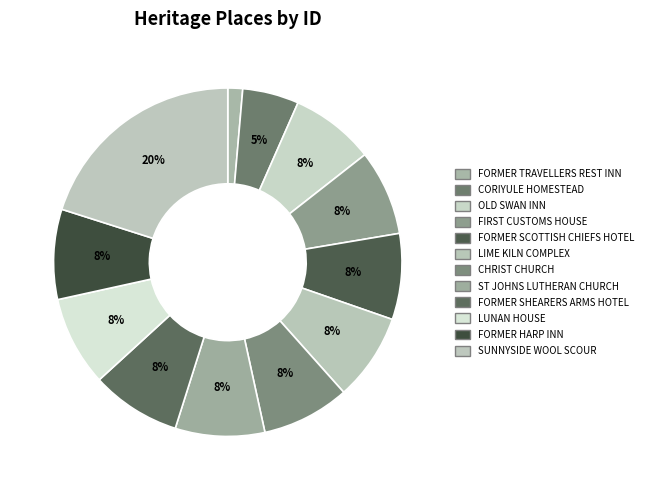

Is OLD SWAN INN the majority of the pie?

No